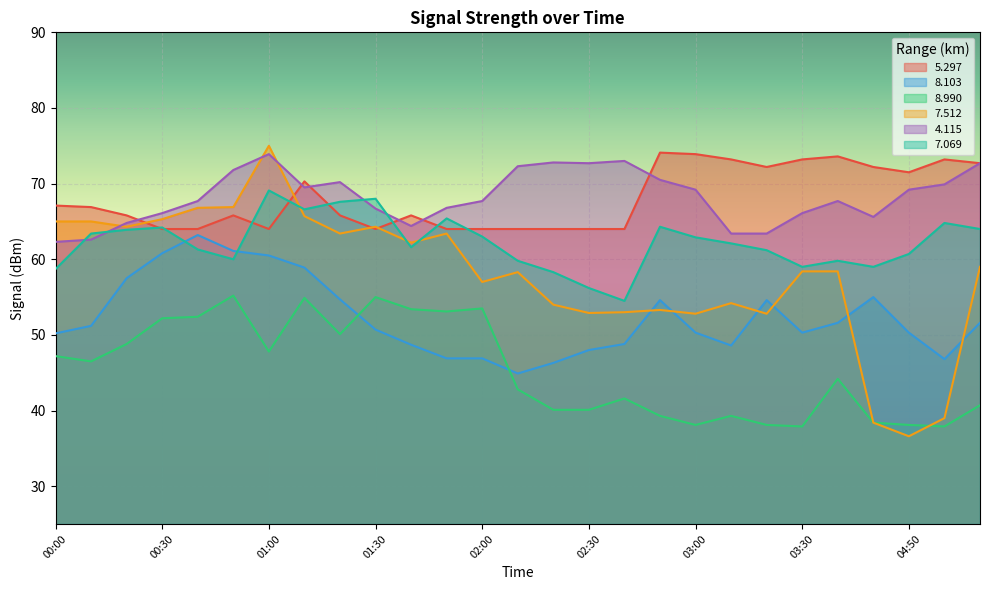

Is it true that   8.990 equals 38.1 at 03:20?

True